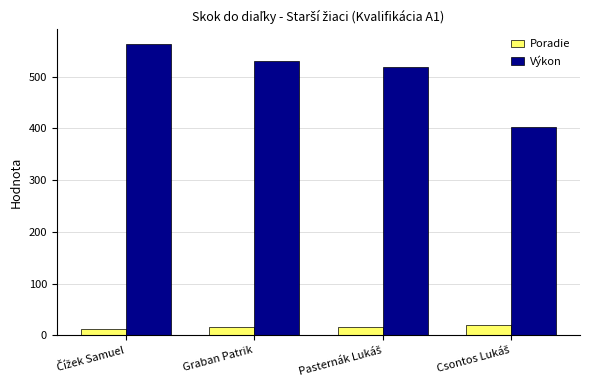

Which series has the largest total across all categories?

Výkon